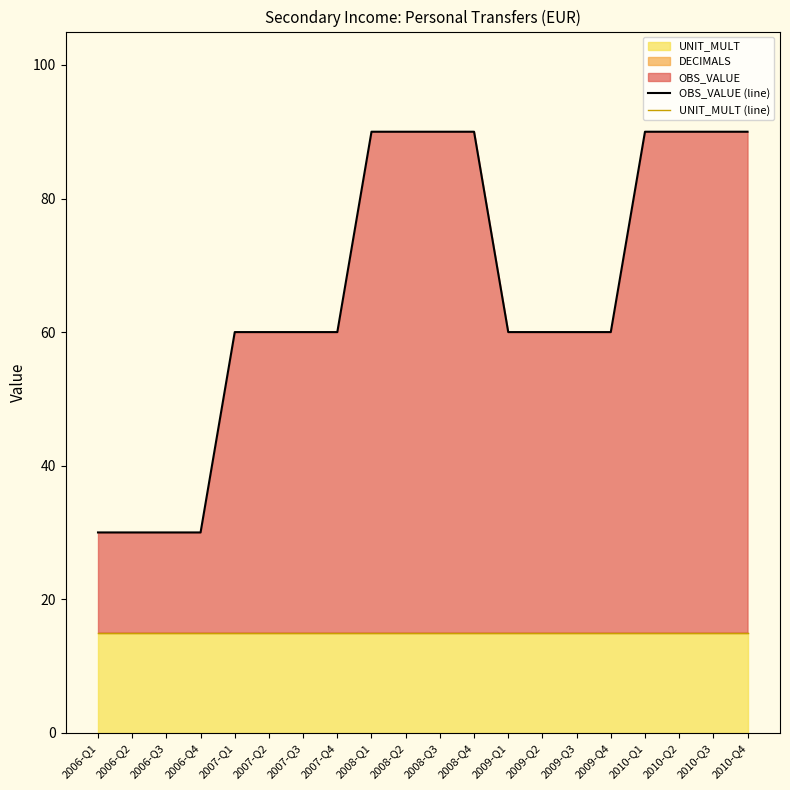

Rank the series by their maximum value, from highest to lowest.

OBS_VALUE (line), UNIT_MULT (line)